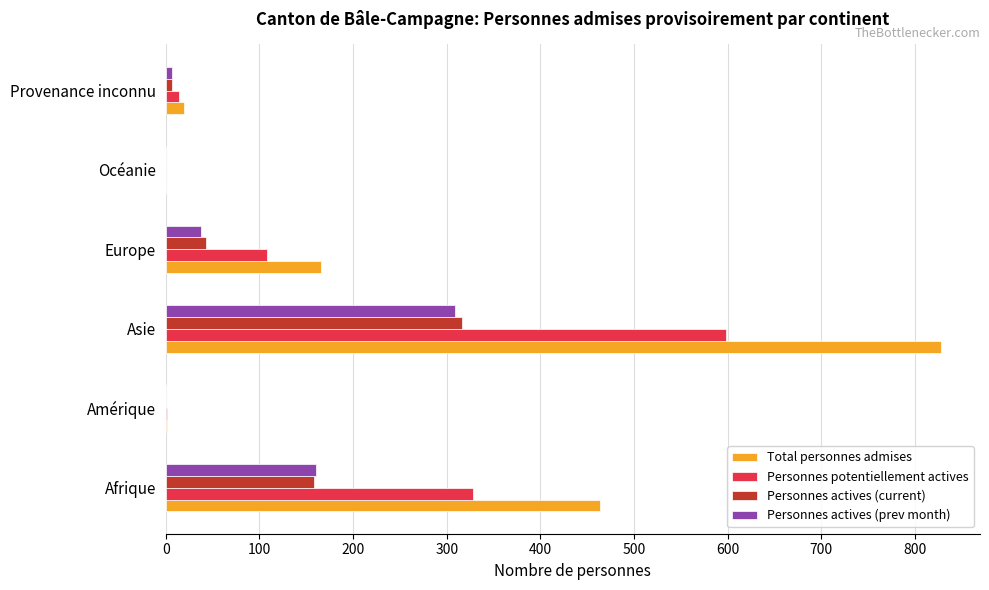

What is the sum of the Personnes potentiellement actives values at Asie and Europe?

706